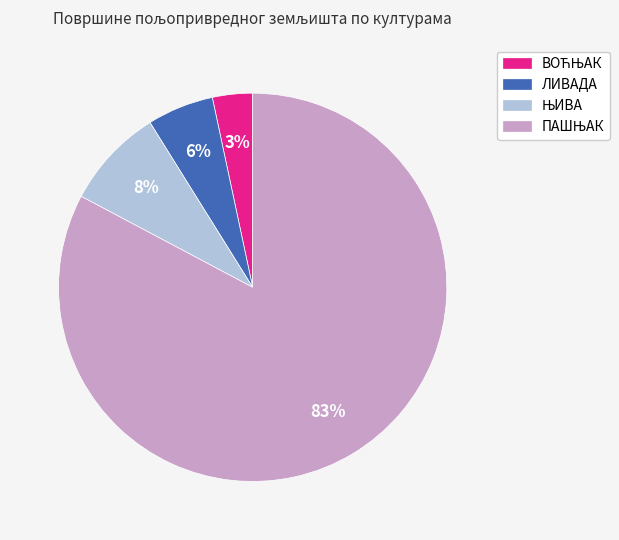

Is ЛИВАДА the majority of the pie?

No